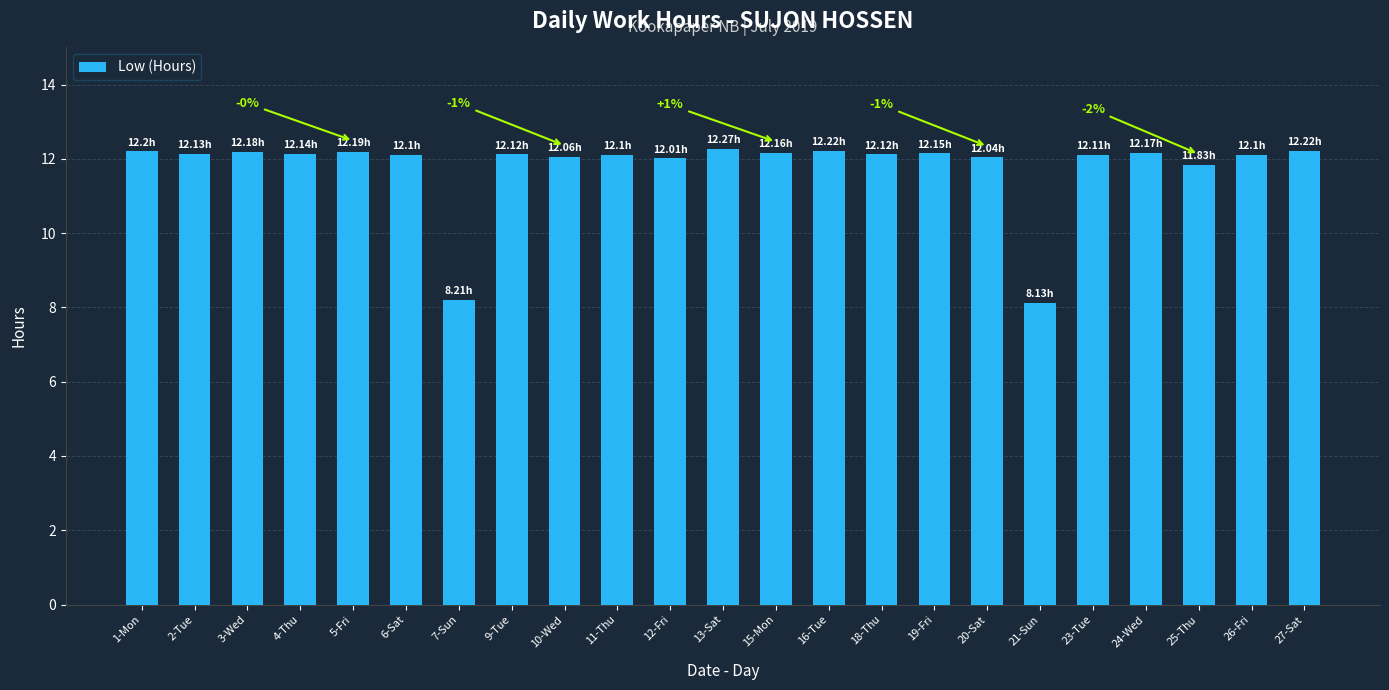

Does the chart contain any negative values?

No